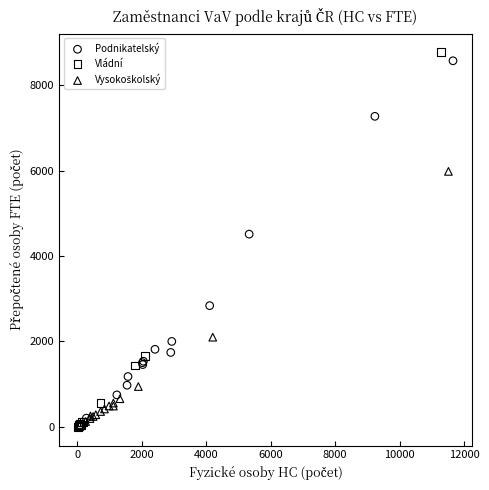

Which series has the largest Y range (max minus min)?

Vládní